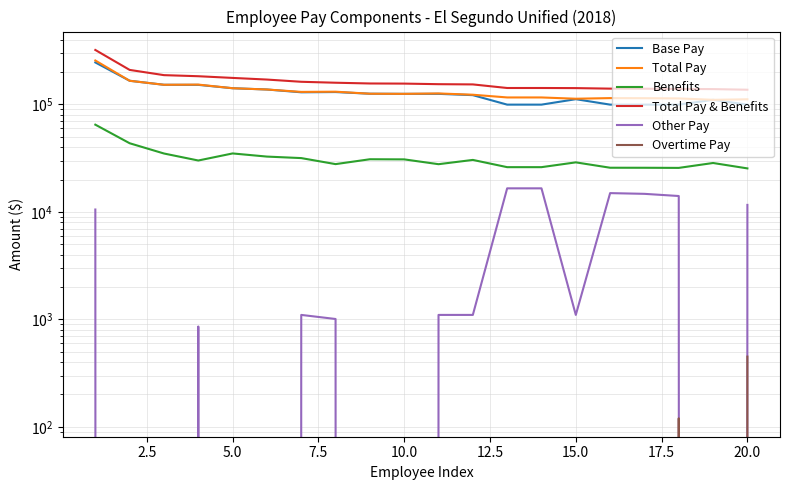

In Total Pay, how many points are lower than both neighbors (excluding endpoints)?

5